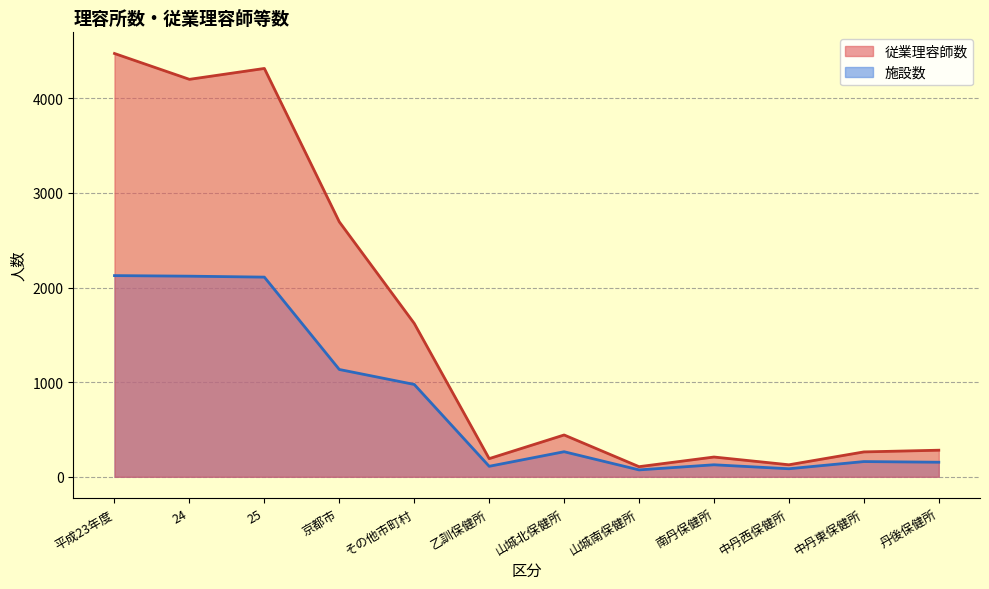

What is the sum of the values at 南丹保健所 and 京都市?

2903